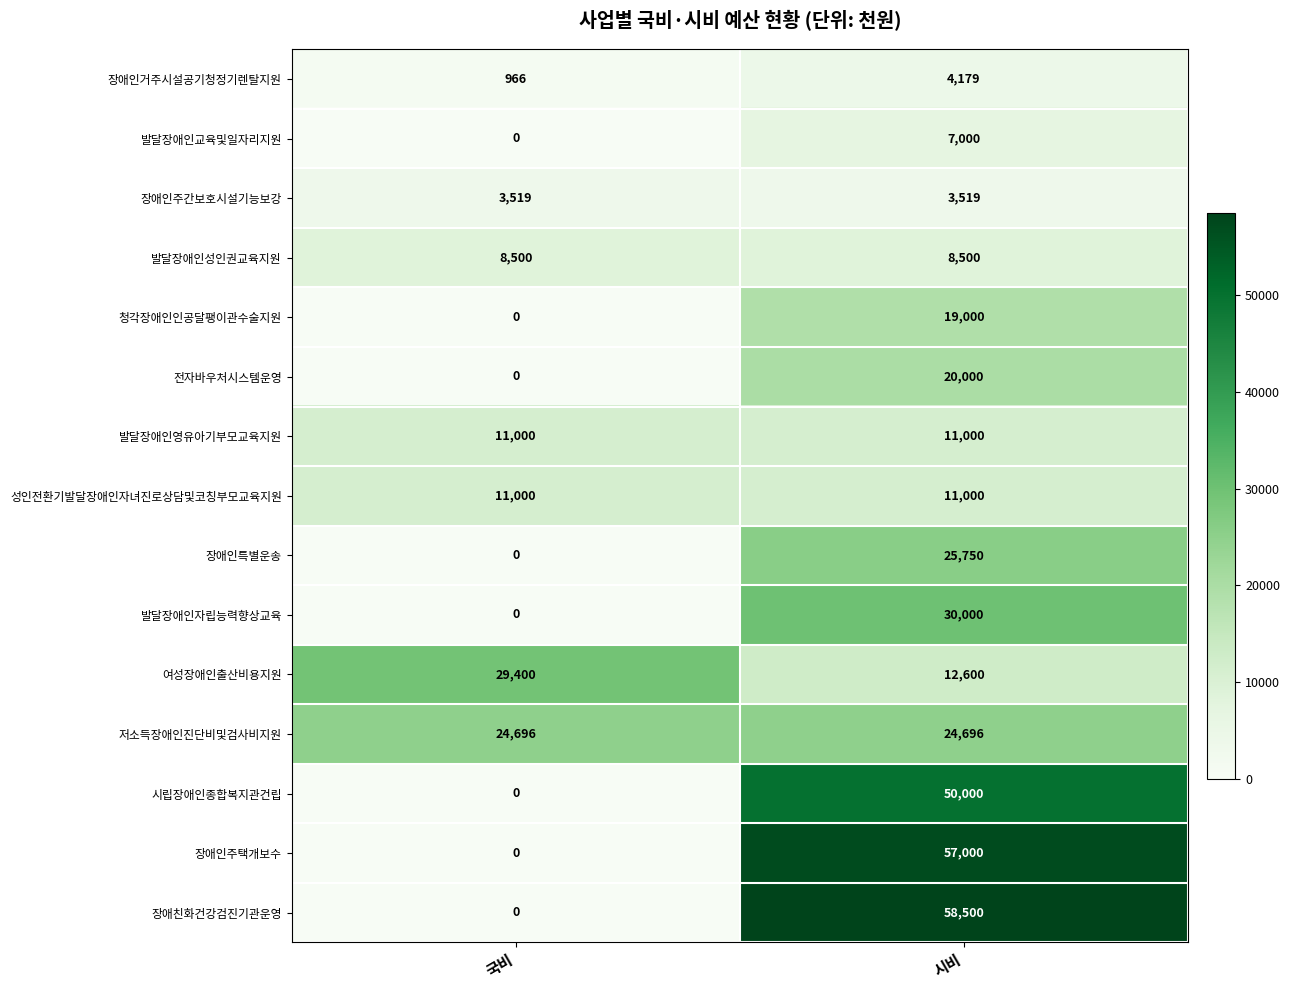

What is the difference between the highest and lowest values at 국비?

29400